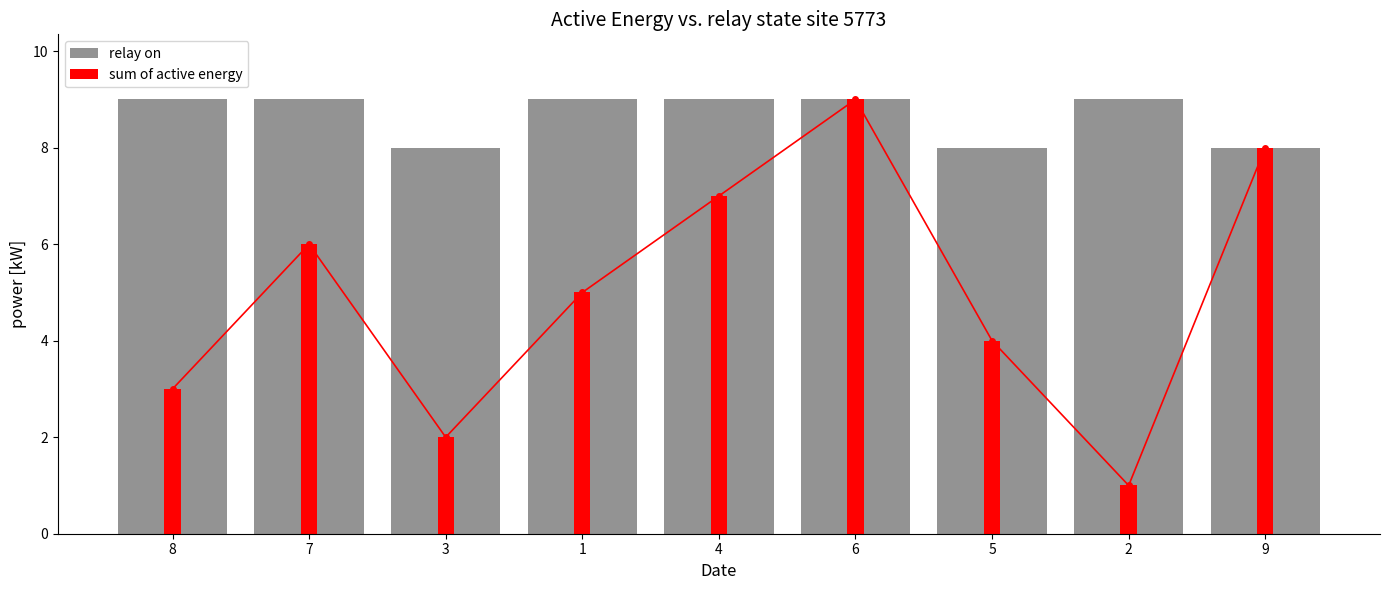

Is it true that relay on equals 9 at 1?

True